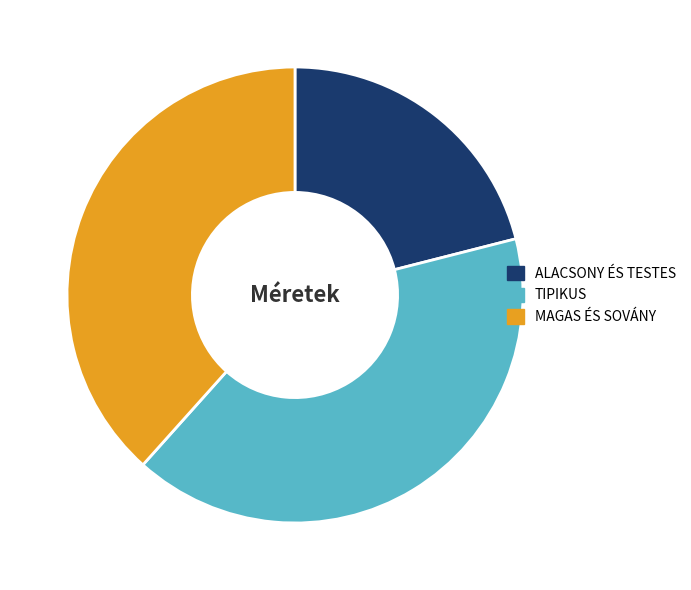

What is the largest slice in the pie chart?

TIPIKUS